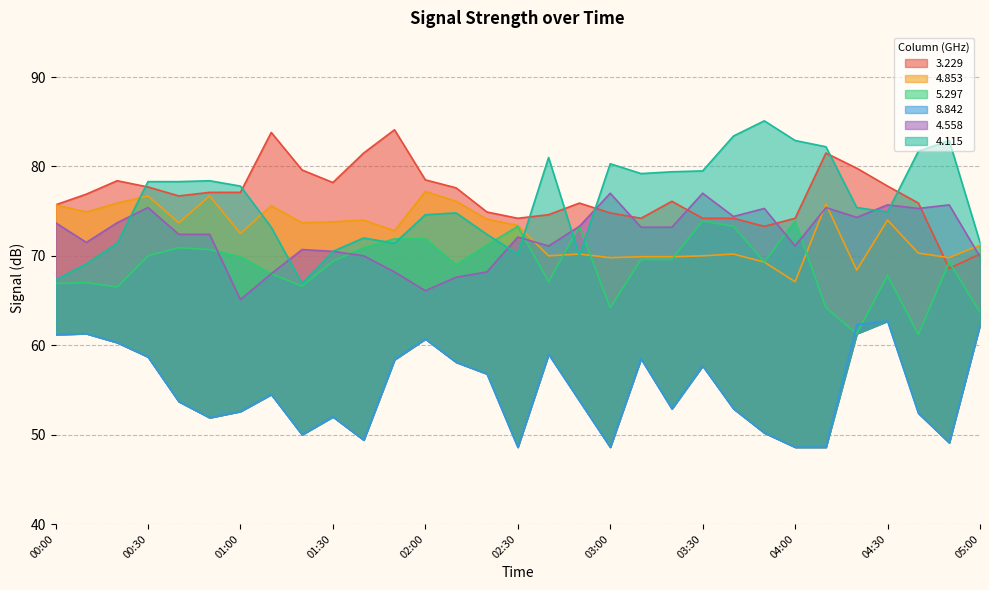

Which series has the largest total across all categories?

  3.229